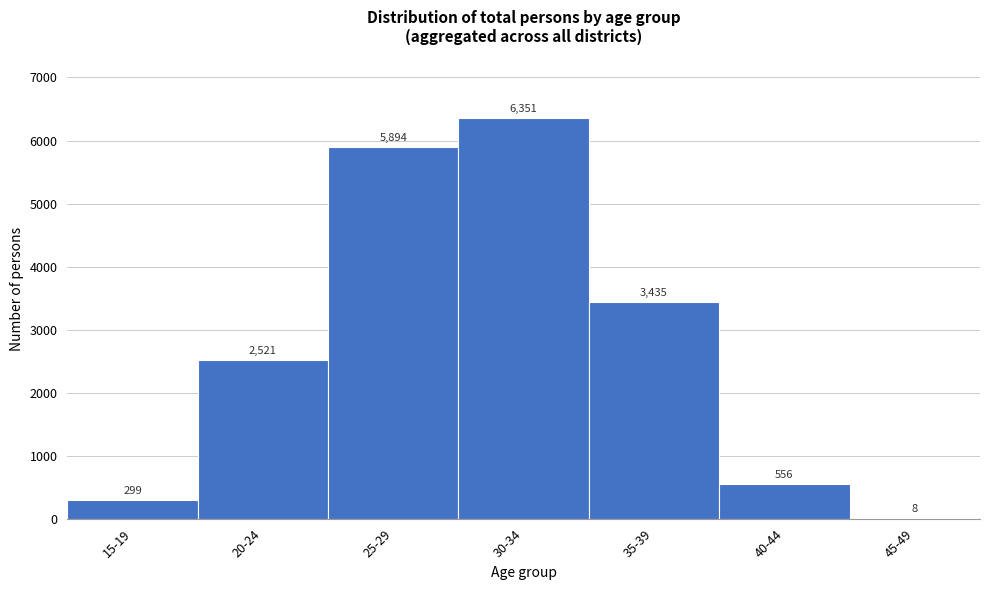

Reading left to right, transcribe all the data shown in this chart.

15-19=299	20-24=2521	25-29=5894	30-34=6351	35-39=3435	40-44=556	45-49=8